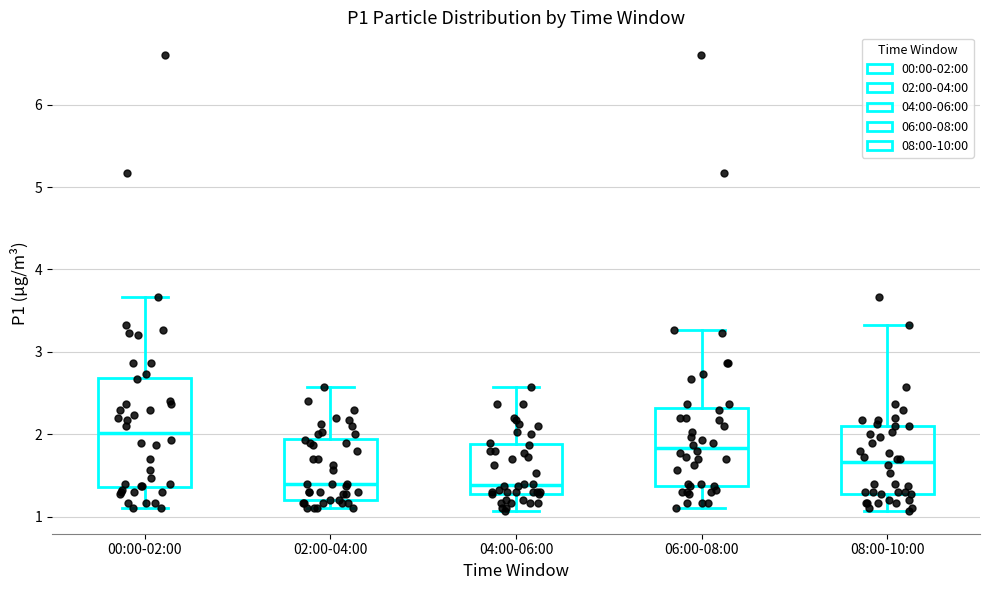

Where does the upper whisker of the box for 04:00-06:00 end on the y-axis? The values are not printed on the chart, so give them approximately, as read against the axis.

2.6